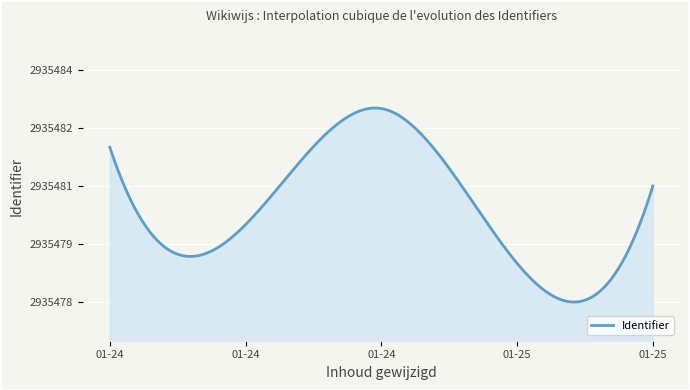

Does the chart display data point markers on the line(s)?

No